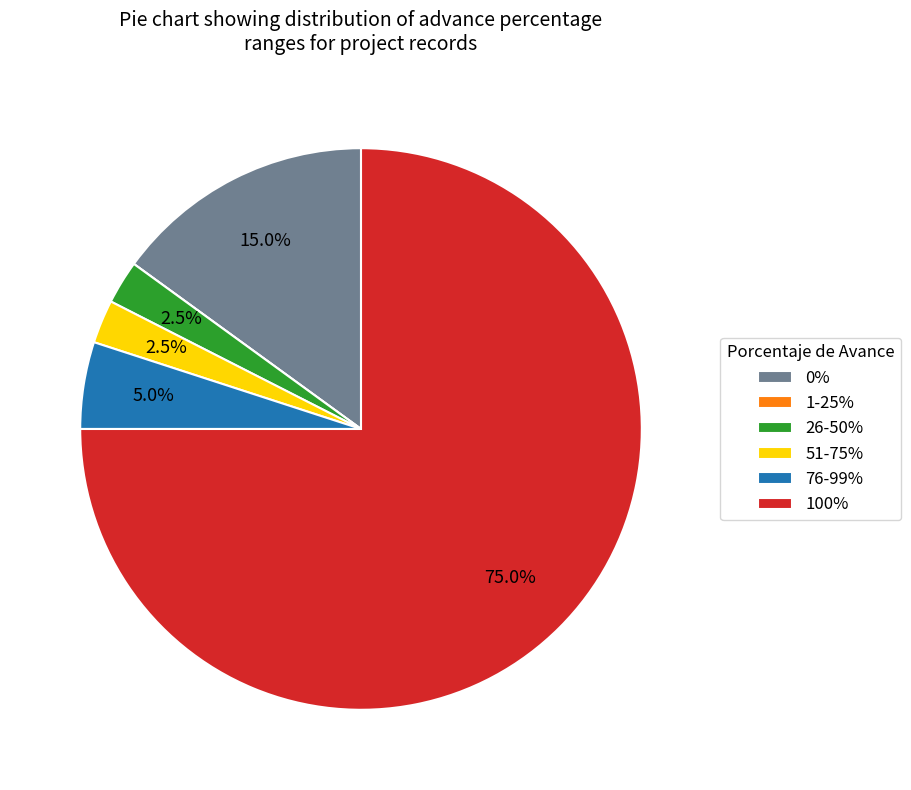

What percentage is NOT represented by 51-75%?

97.5%